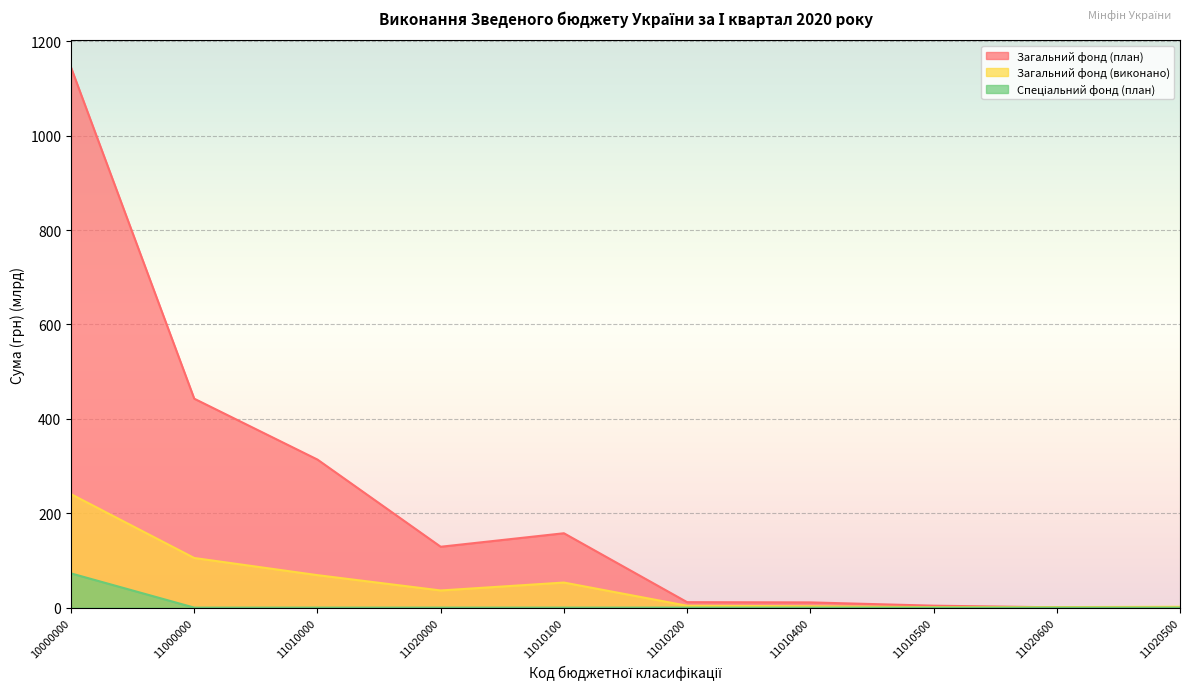

True or false: Спеціальний фонд (план) and Загальний фонд (виконано) cross at least once.

False